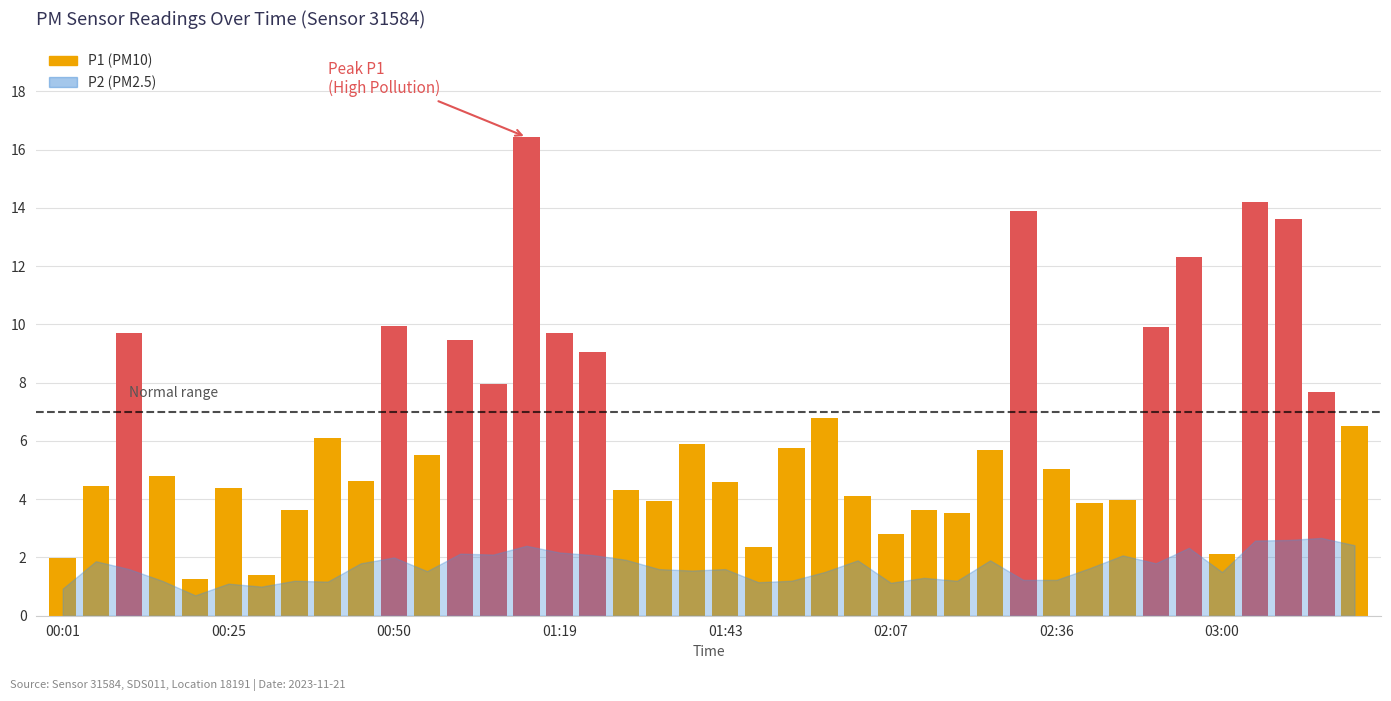

Reading left to right, list all the values displayed in this chart.

P1: 00:01=2.0	00:06=4.5	00:11=9.7	00:16=4.8	00:21=1.3	00:25=4.4	00:30=1.4	00:35=3.6	00:40=6.1	00:45=4.6	00:50=9.9	00:59=5.5	01:04=9.5	01:09=8.0	01:14=16.4	01:19=9.7	01:24=9.1	01:28=4.3	01:33=3.9	01:38=5.9	01:43=4.6	01:48=2.4	01:53=5.8	01:57=6.8	02:02=4.1	02:07=2.8	02:12=3.6	02:17=3.5	02:22=5.7	02:31=13.9	02:36=5.0	02:41=3.9	02:46=4.0	02:51=9.9	02:56=12.3	03:00=2.1	03:05=14.2	03:10=13.6	03:15=7.7	03:20=6.5
P2: 00:01=0.9	00:06=1.9	00:11=1.6	00:16=1.2	00:21=0.7	00:25=1.1	00:30=1.0	00:35=1.2	00:40=1.2	00:45=1.8	00:50=2.0	00:59=1.5	01:04=2.1	01:09=2.1	01:14=2.4	01:19=2.2	01:24=2.1	01:28=1.9	01:33=1.6	01:38=1.6	01:43=1.6	01:48=1.1	01:53=1.2	01:57=1.5	02:02=1.9	02:07=1.1	02:12=1.3	02:17=1.2	02:22=1.9	02:31=1.2	02:36=1.2	02:41=1.6	02:46=2.1	02:51=1.8	02:56=2.3	03:00=1.5	03:05=2.6	03:10=2.6	03:15=2.7	03:20=2.4